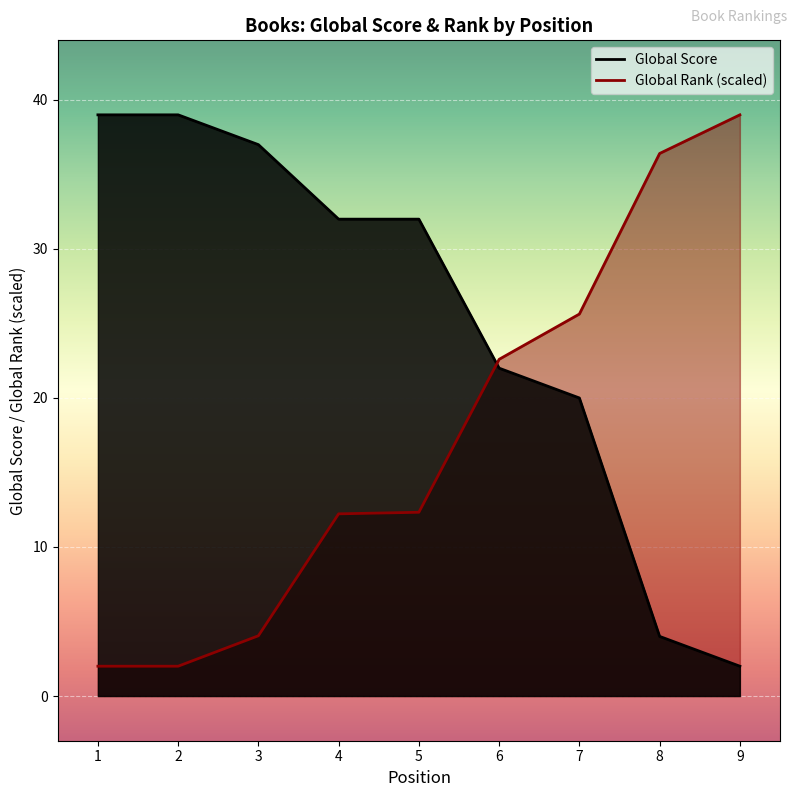

List the labels in order of Global Score value, smallest first.

9, 8, 7, 6, 4, 5, 3, 1, 2